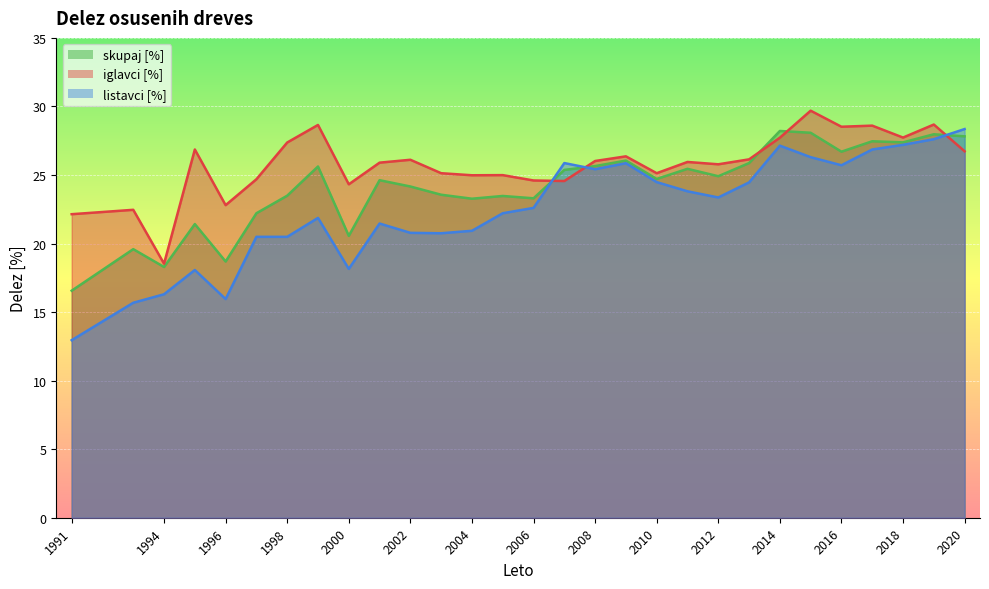

Reading left to right, extract all data points from this chart.

iglavci [%]: 22.1	22.5	18.5	26.9	22.8	24.7	27.4	28.6	24.3	25.9	26.1	25.1	25.0	25.0	24.6	24.6	26.0	26.4	25.1	25.9	25.8	26.1	27.7	29.7	28.5	28.6	27.7	28.7	26.7
listavci [%]: 12.9	15.7	16.3	18.1	15.9	20.5	20.5	21.9	18.1	21.5	20.8	20.8	20.9	22.2	22.6	25.9	25.4	25.9	24.5	23.8	23.4	24.5	27.1	26.3	25.7	26.9	27.2	27.6	28.4
skupaj [%]: 16.6	19.6	18.3	21.4	18.7	22.2	23.5	25.6	20.6	24.6	24.2	23.6	23.3	23.5	23.3	25.4	25.6	26.1	24.7	25.4	24.9	25.9	28.2	28.1	26.7	27.5	27.4	28.0	27.8